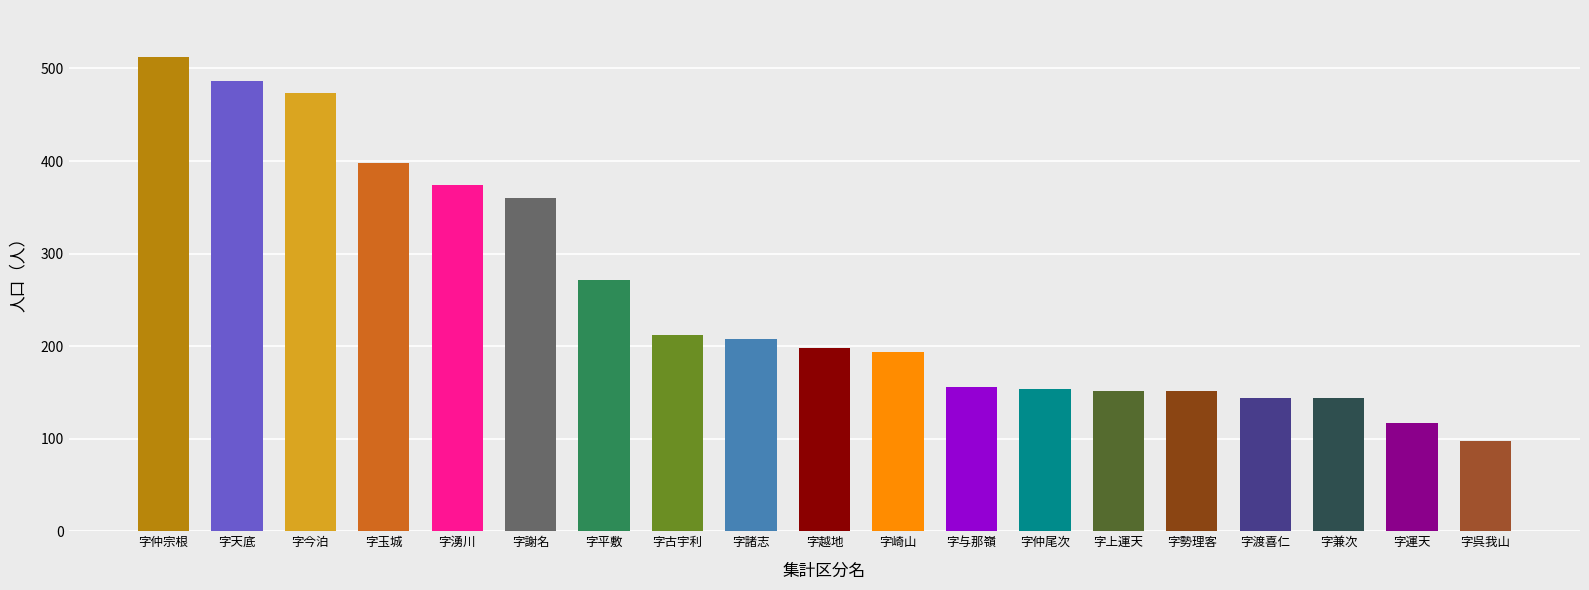

Approximately how many times larger is the value at 字天底 compared to 字兼次?

3.4